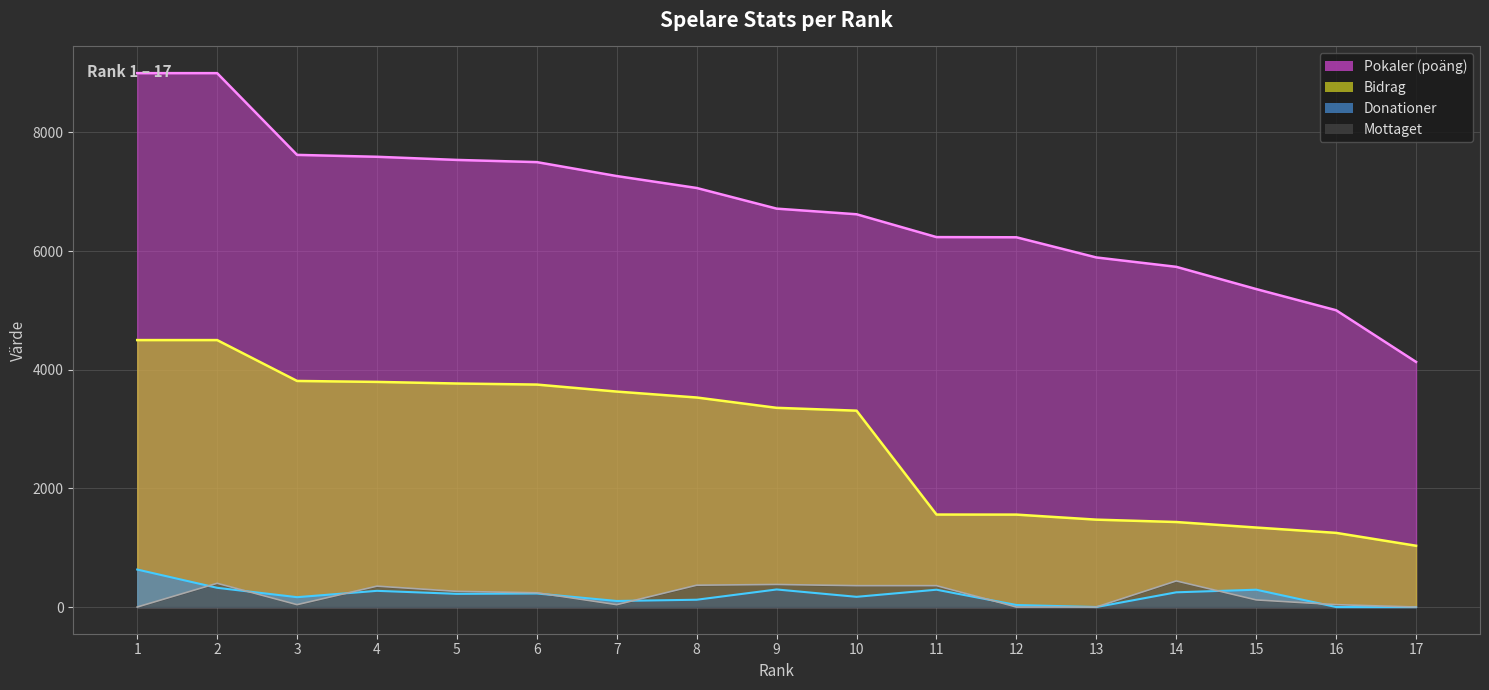

What is the difference between the highest and lowest values at 12?

6233